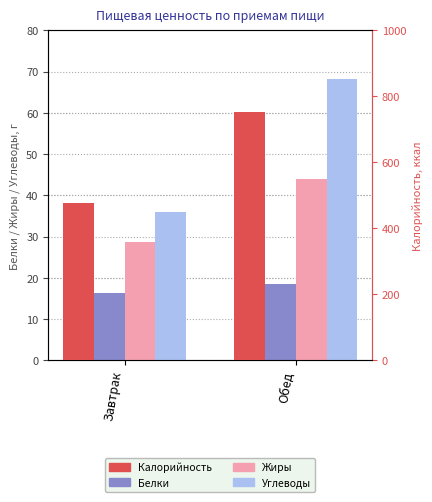

How many bars are there in each group?

4